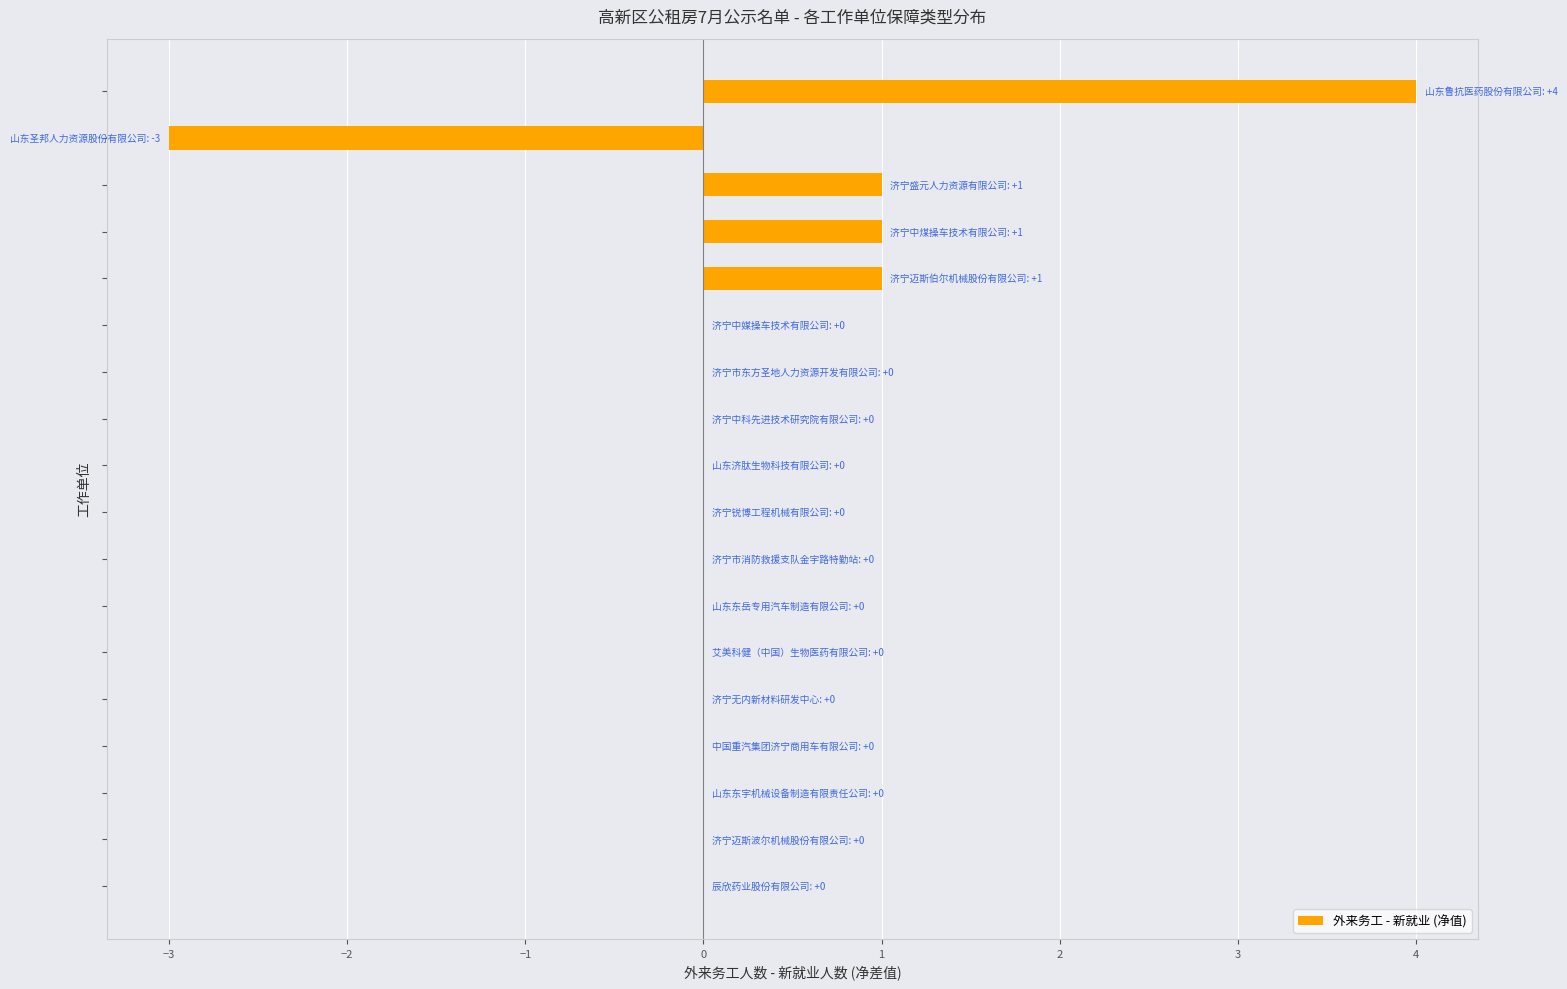

What is the greatest value displayed?

4